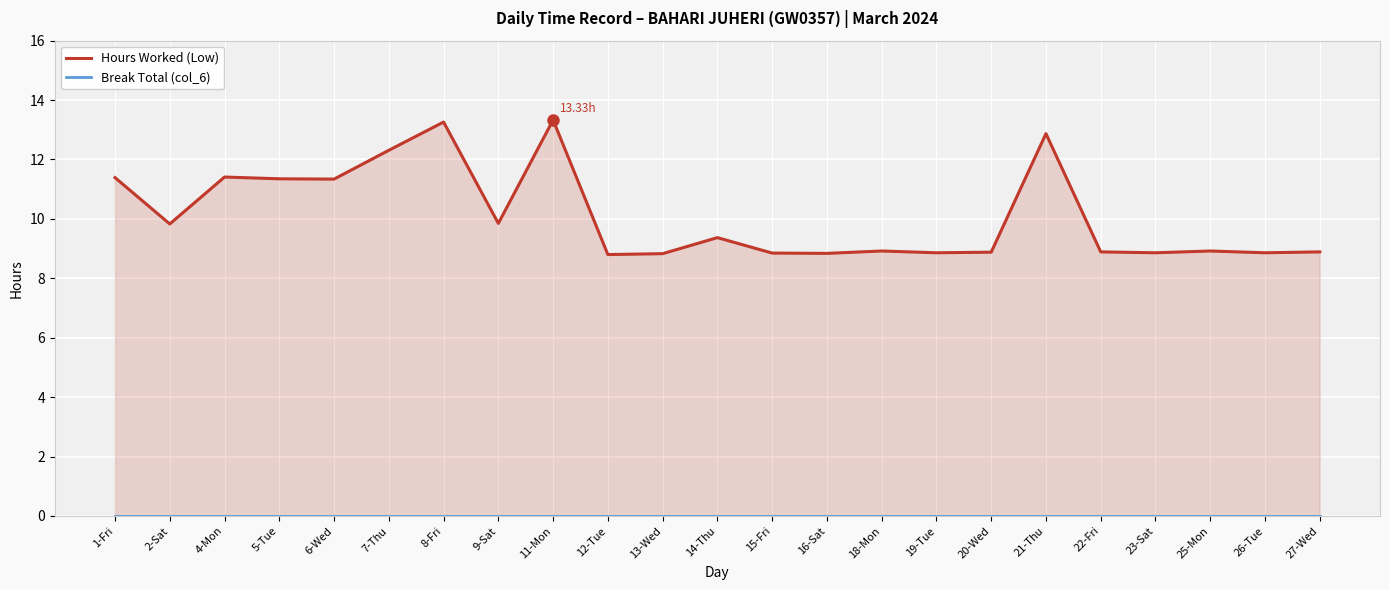

Reading right to left, transcribe all the data shown in this chart.

Hours Worked (Low): 8.9	8.9	8.9	8.9	8.9	12.9	8.9	8.9	8.9	8.8	8.8	9.4	8.8	8.8	13.3	9.8	13.3	12.3	11.3	11.3	11.4	9.8	11.4
Break Total (col_6): 0.0	0.0	0.0	0.0	0.0	0.0	0.0	0.0	0.0	0.0	0.0	0.0	0.0	0.0	0.0	0.0	0.0	0.0	0.0	0.0	0.0	0.0	0.0